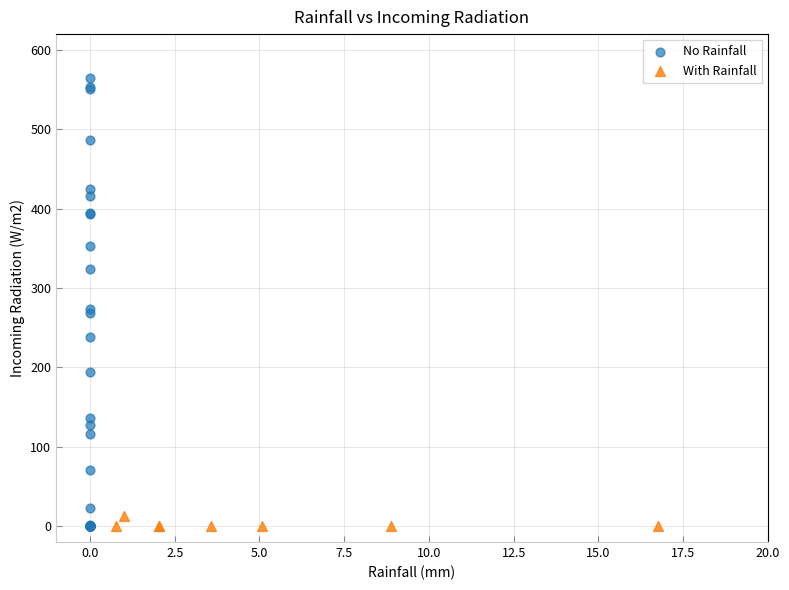

Which series has the widest spread of Y values?

No Rainfall